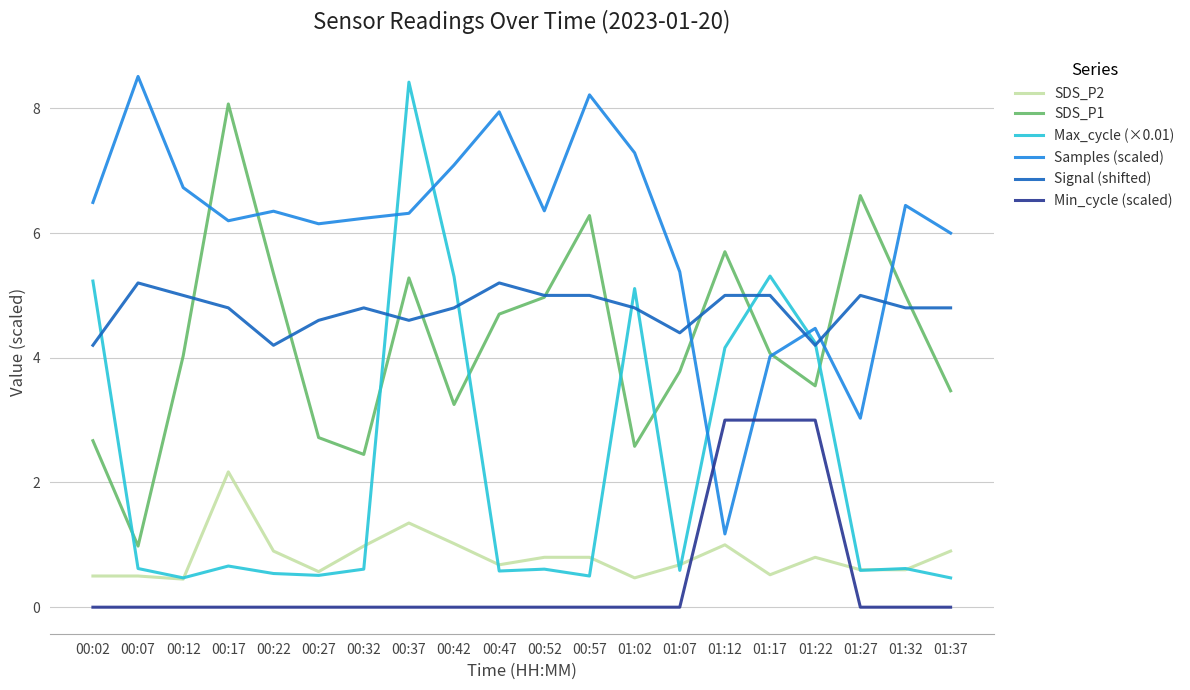

What are all the series names shown in the legend?

SDS_P2, SDS_P1, Max_cycle (×0.01), Samples (scaled), Signal (shifted), Min_cycle (scaled)